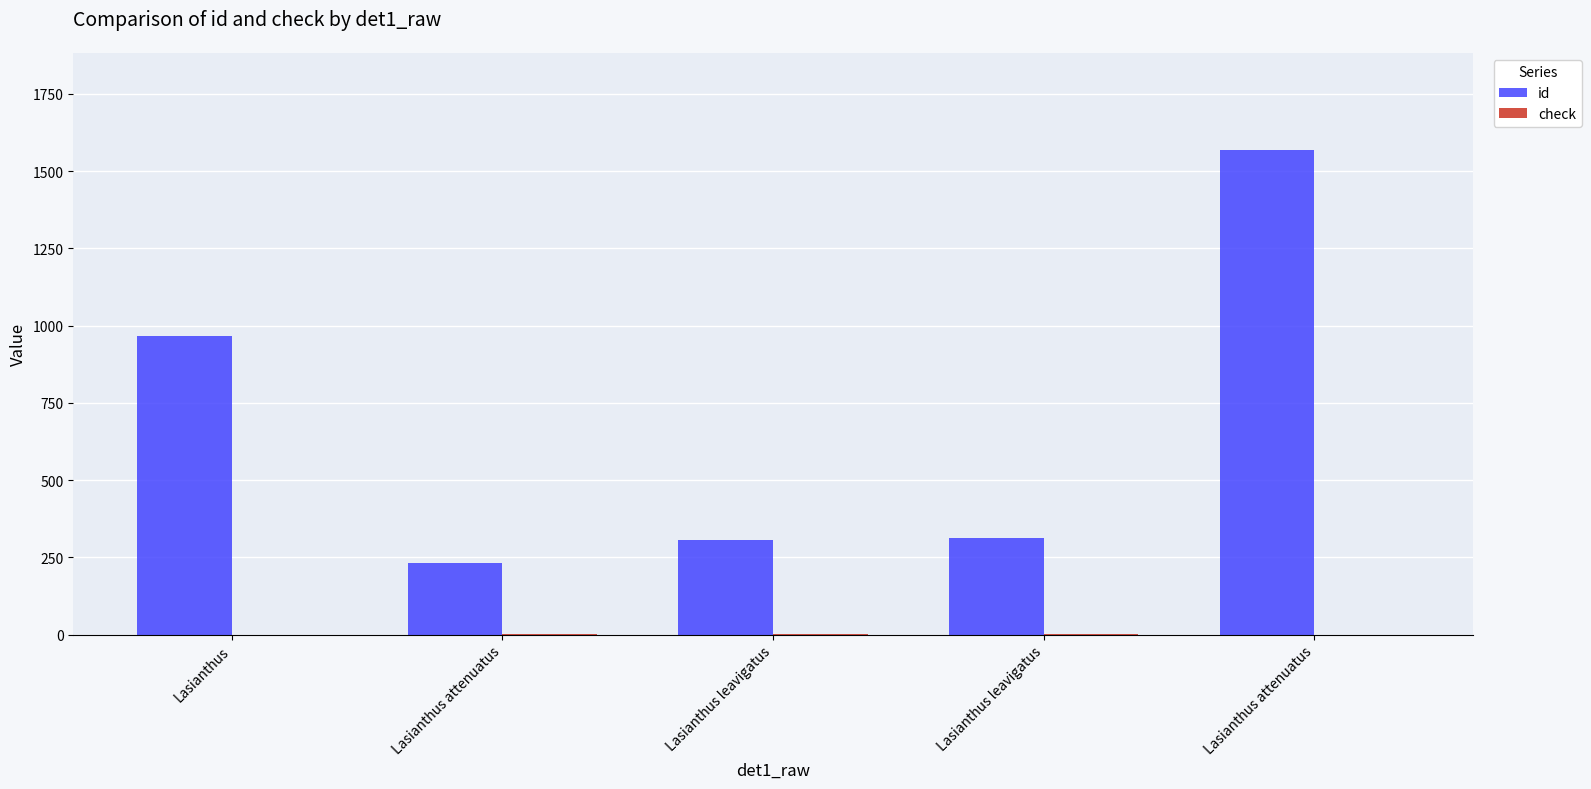

Reading left to right, list all the values displayed in this chart.

id: Lasianthus=967	Lasianthus attenuatus=232	Lasianthus leavigatus=307	Lasianthus leavigatus=312	Lasianthus attenuatus=1569
check: Lasianthus=0	Lasianthus attenuatus=1	Lasianthus leavigatus=1	Lasianthus leavigatus=1	Lasianthus attenuatus=0